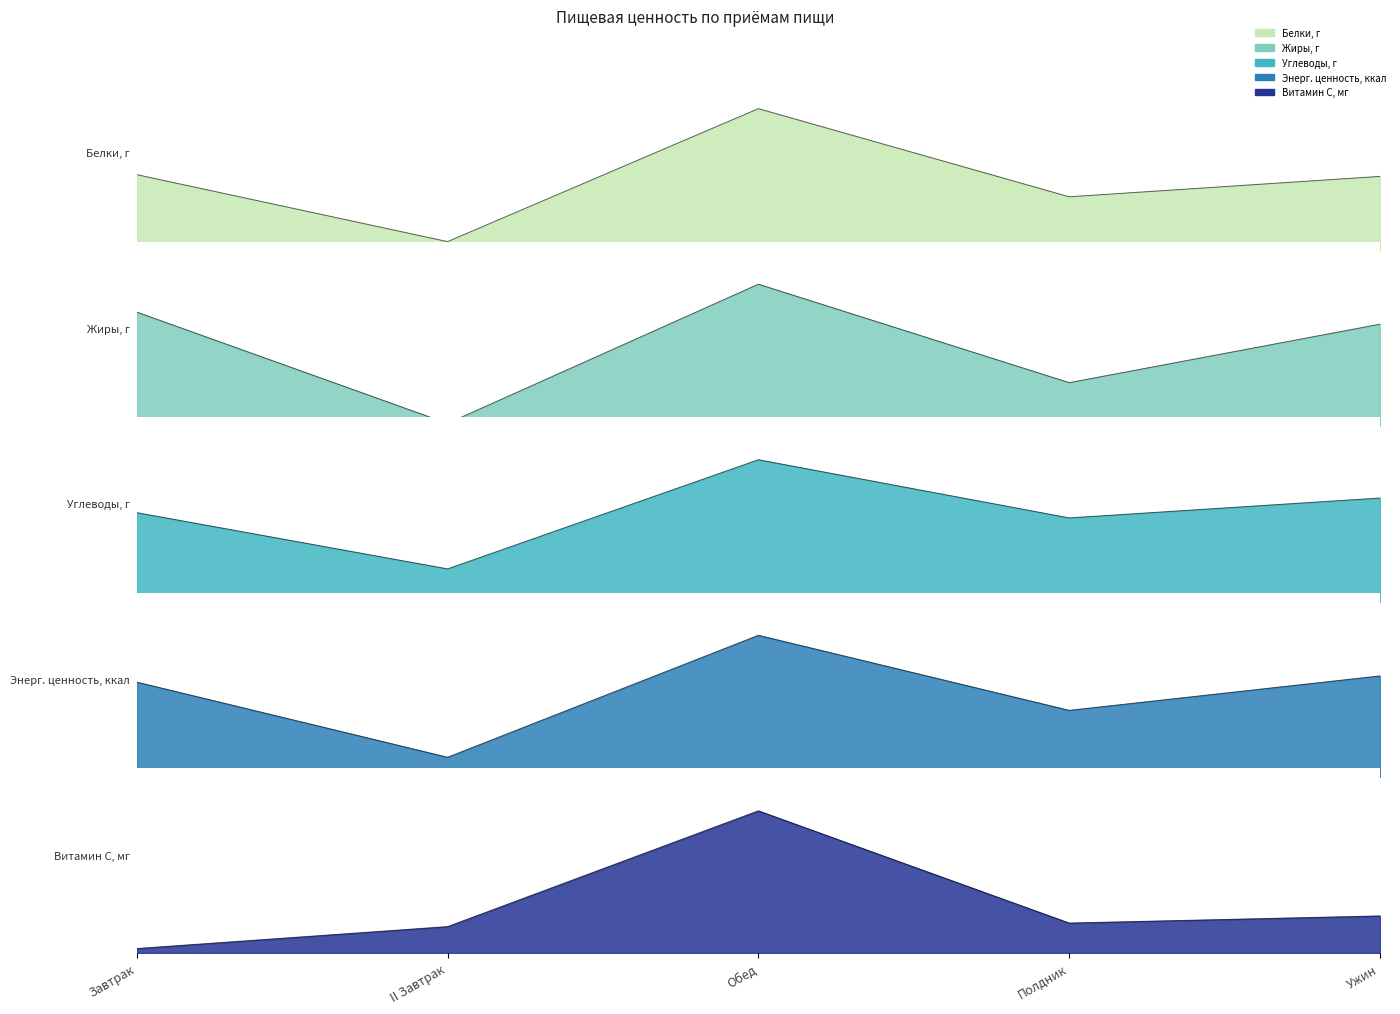

Between II Завтрак and Обед, which series saw the biggest shift?

Энерг. ценность, ккал